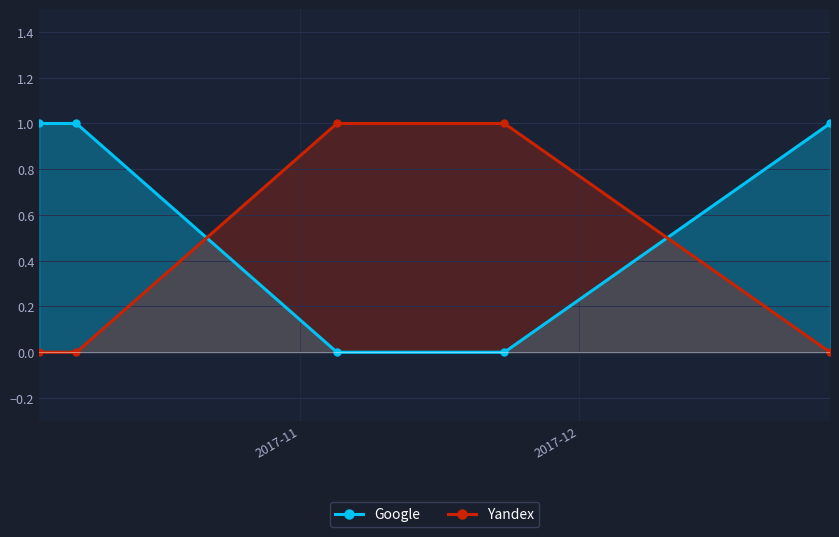

True or false: Yandex and Google intersect in this chart.

True